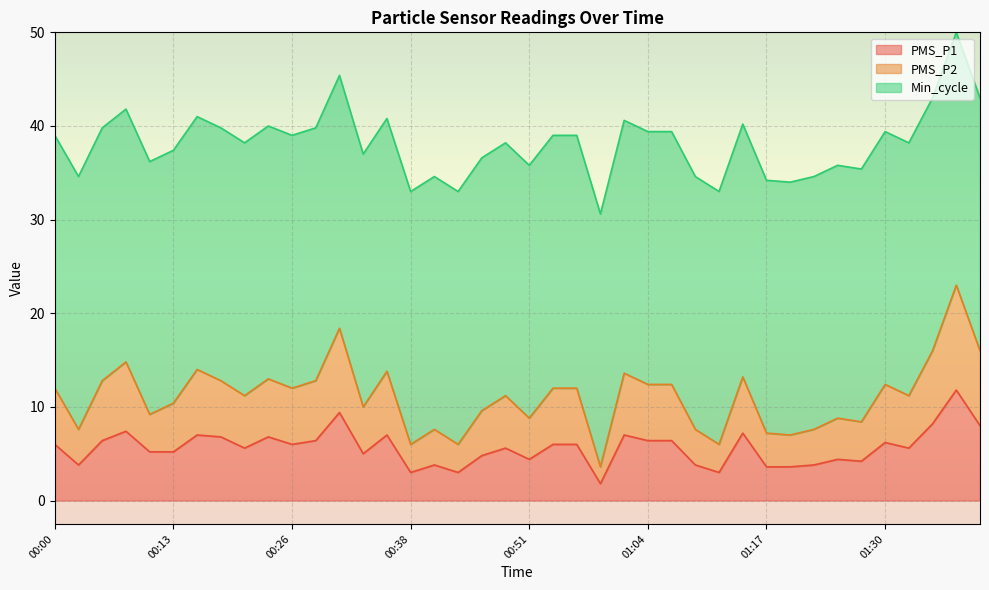

What is the value of the PMS_P2 point at the 38th from the left?

16.0